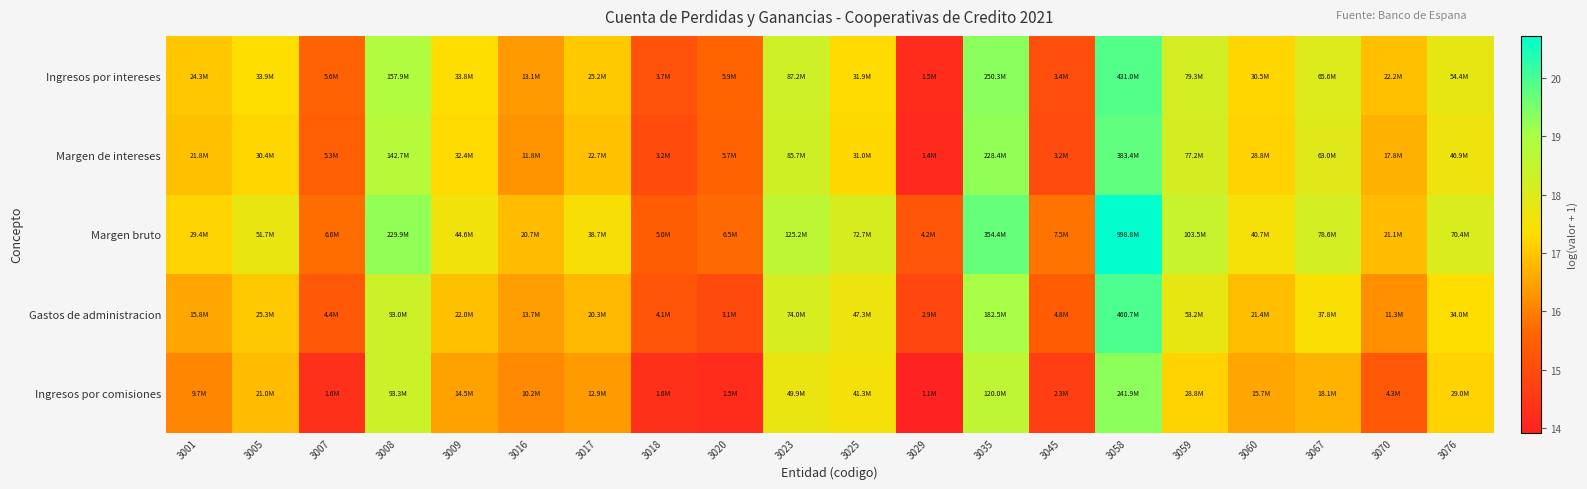

Reading left to right, list all the values displayed in this chart.

Ingresos por intereses: 3001=17.0	3005=17.3	3007=15.5	3008=18.9	3009=17.3	3016=16.4	3017=17.0	3018=15.1	3020=15.6	3023=18.3	3025=17.3	3029=14.2	3035=19.3	3045=15.0	3058=19.9	3059=18.2	3060=17.2	3067=18.0	3070=16.9	3076=17.8
Margen de intereses: 3001=16.9	3005=17.2	3007=15.5	3008=18.8	3009=17.3	3016=16.3	3017=16.9	3018=15.0	3020=15.6	3023=18.3	3025=17.2	3029=14.1	3035=19.2	3045=15.0	3058=19.8	3059=18.2	3060=17.2	3067=18.0	3070=16.7	3076=17.7
Margen bruto: 3001=17.2	3005=17.8	3007=15.7	3008=19.3	3009=17.6	3016=16.8	3017=17.5	3018=15.4	3020=15.7	3023=18.6	3025=18.1	3029=15.2	3035=19.7	3045=15.8	3058=20.7	3059=18.5	3060=17.5	3067=18.2	3070=16.9	3076=18.1
Gastos de administracion: 3001=16.6	3005=17.0	3007=15.3	3008=18.3	3009=16.9	3016=16.4	3017=16.8	3018=15.2	3020=14.9	3023=18.1	3025=17.7	3029=14.9	3035=19.0	3045=15.4	3058=19.9	3059=17.8	3060=16.9	3067=17.4	3070=16.2	3076=17.3
Ingresos por comisiones: 3001=16.1	3005=16.9	3007=14.3	3008=18.4	3009=16.5	3016=16.1	3017=16.4	3018=14.3	3020=14.2	3023=17.7	3025=17.5	3029=13.9	3035=18.6	3045=14.6	3058=19.3	3059=17.2	3060=16.6	3067=16.7	3070=15.3	3076=17.2